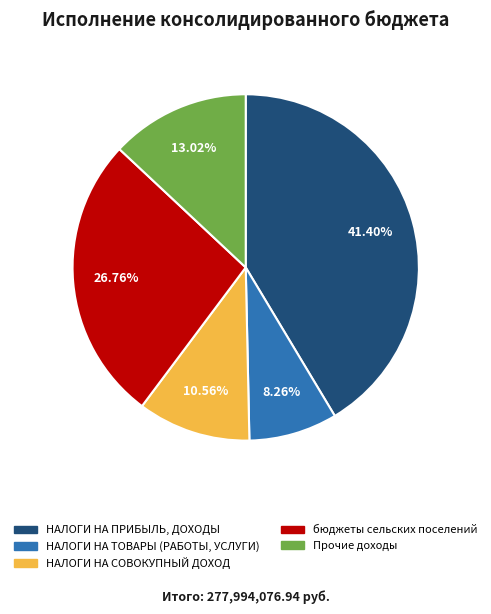

True or false: НАЛОГИ НА ТОВАРЫ (РАБОТЫ, УСЛУГИ) accounts for 14% of the total.

False